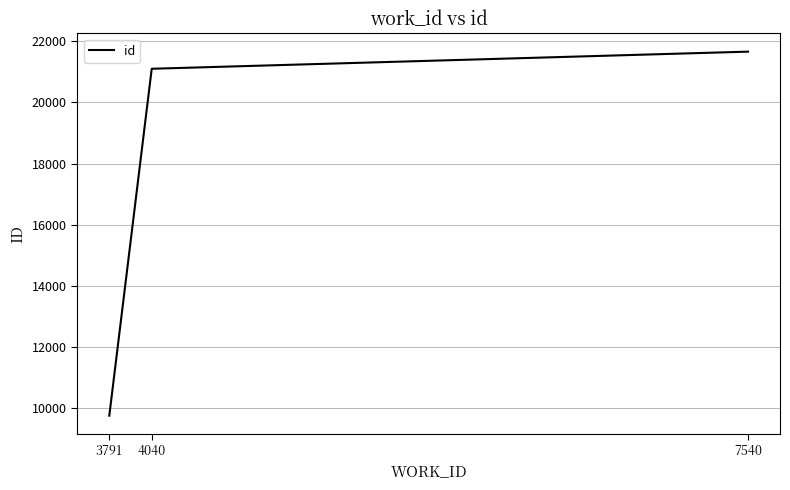

List the labels in order of value, largest first.

7540, 4040, 3791